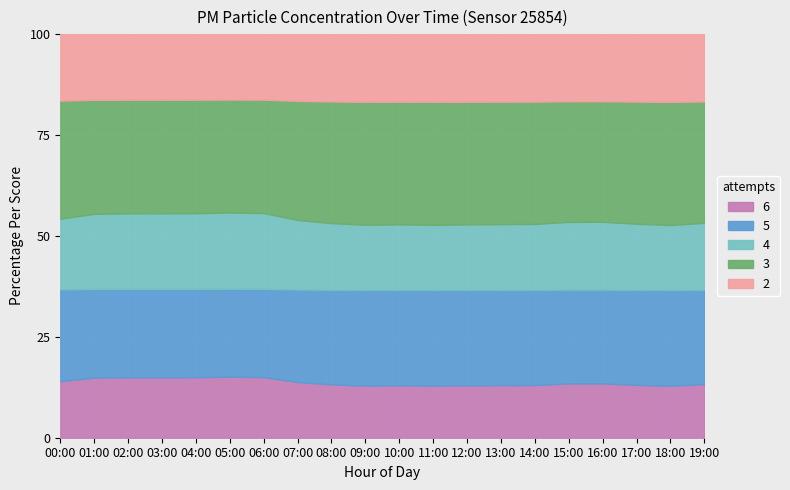

What is the total value across all series at 16:00?

100.0